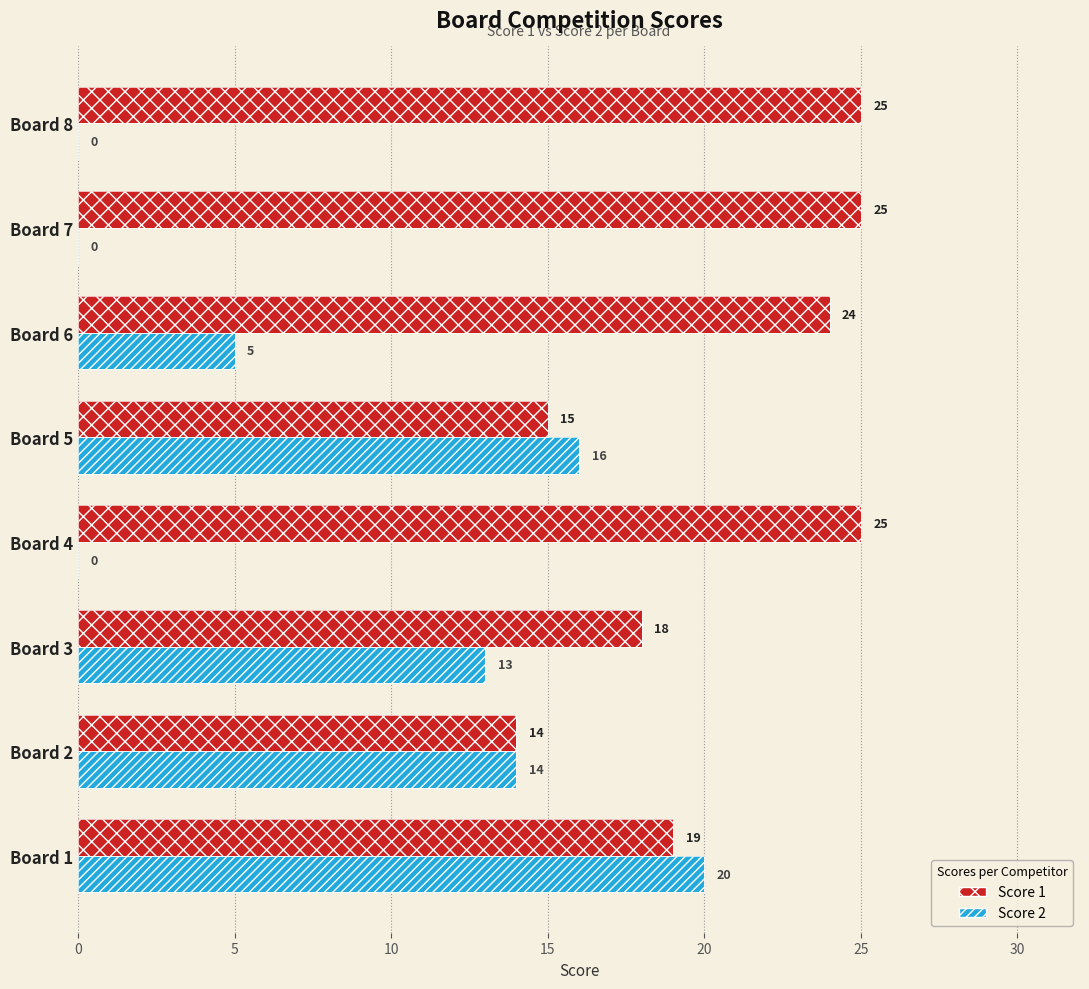

Which series has the widest spread of values?

Score 2